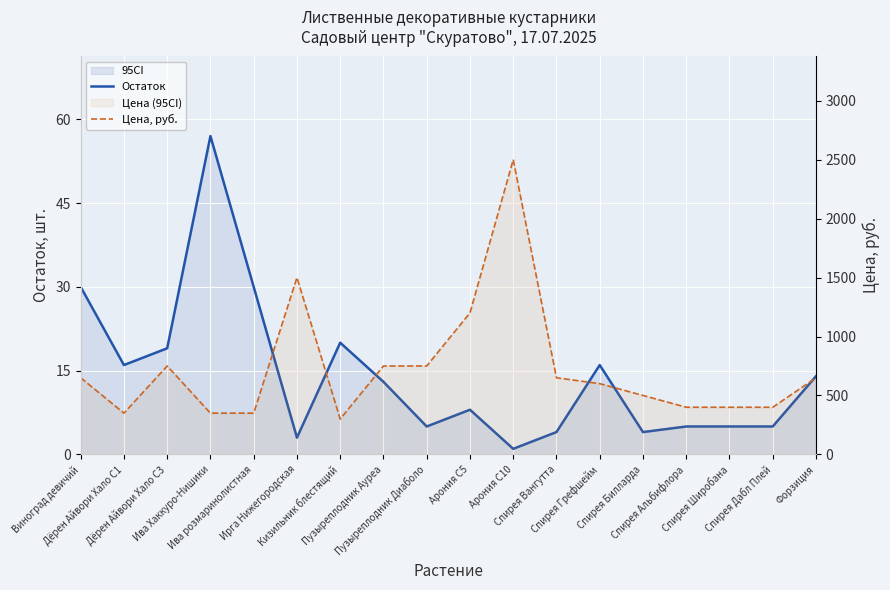

True or false: Цена, руб. and Остаток intersect in this chart.

False